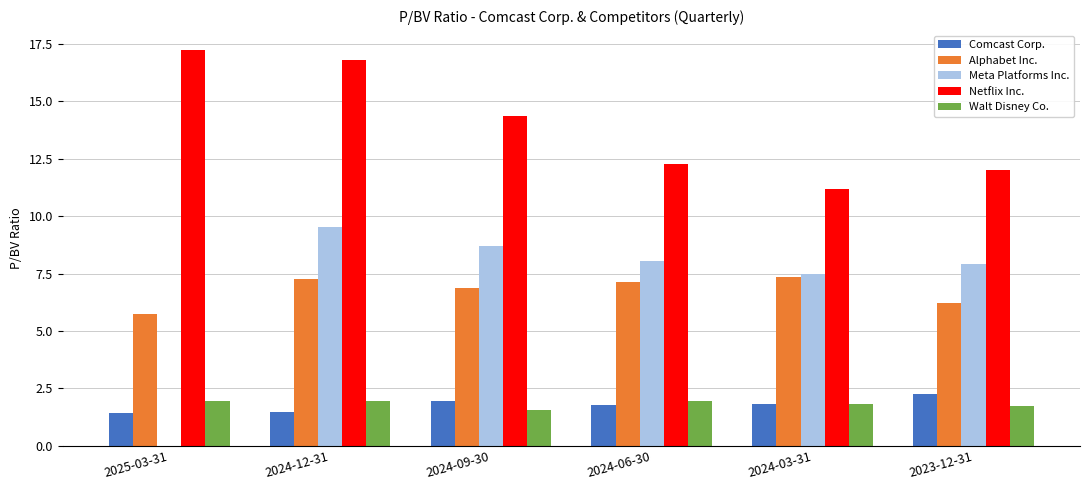

What is the total value across all series at 2024-06-30?

31.2